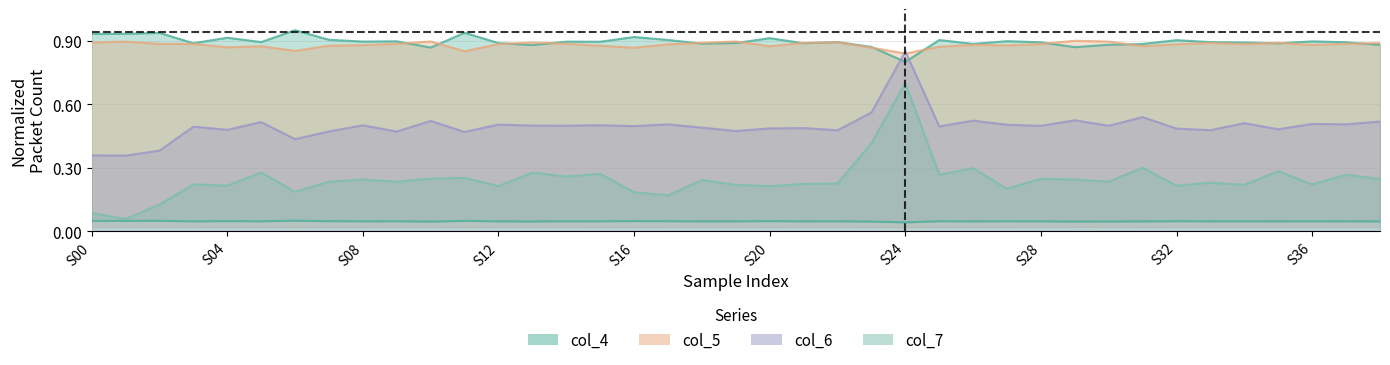

True or false: col_4 and col_5 intersect in this chart.

True